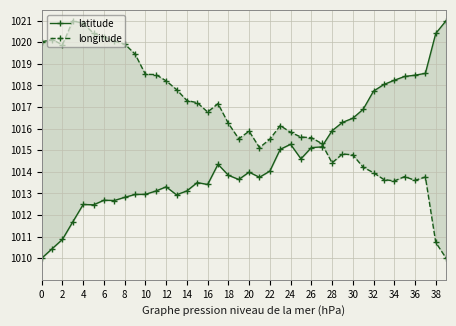

Which series has the largest range (max minus min)?

latitude